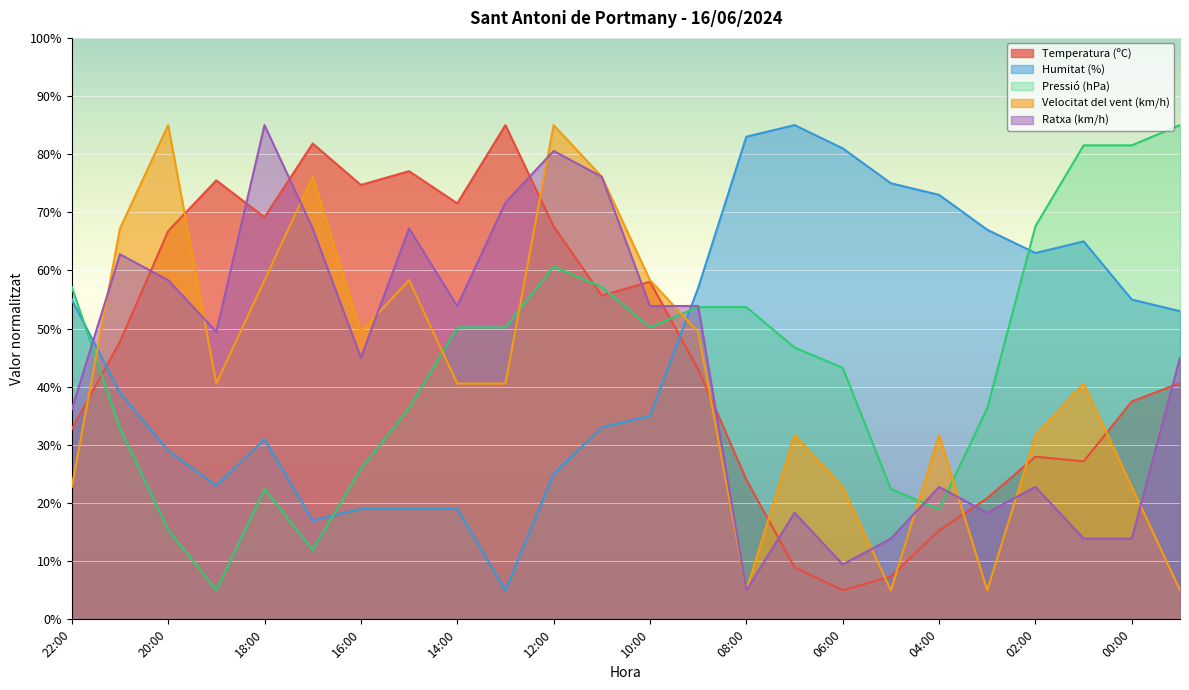

What are all the series names shown in the legend?

Temperatura (ºC), Humitat (%), Pressió (hPa), Velocitat del vent (km/h), Ratxa (km/h)